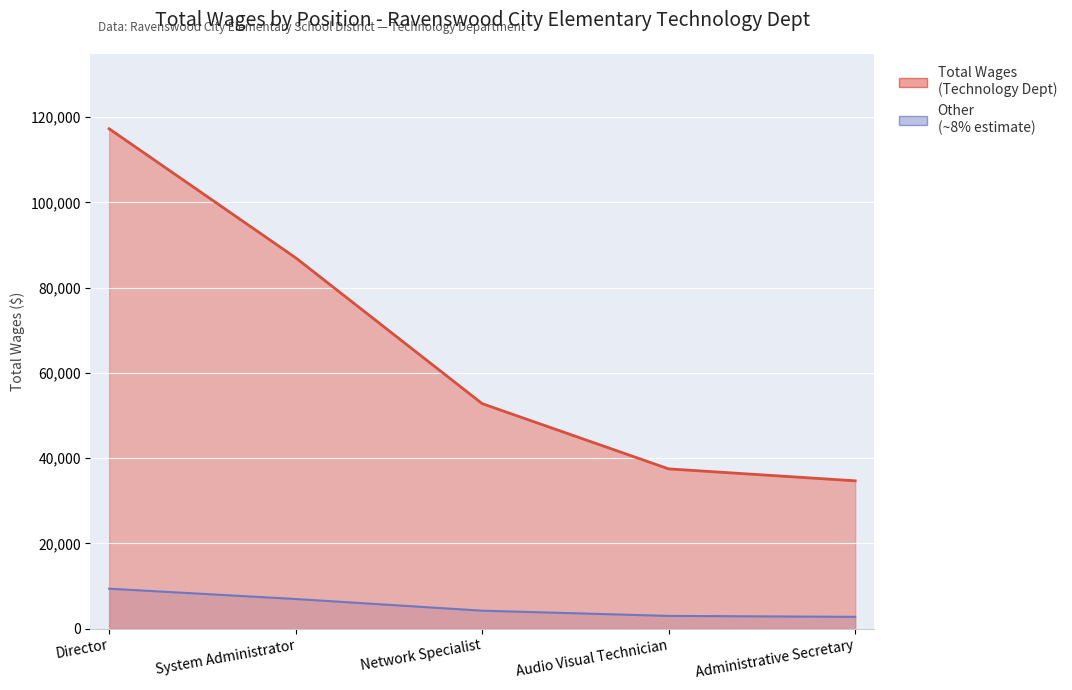

At which category does the chart reach its minimum across all series?

Administrative Secretary